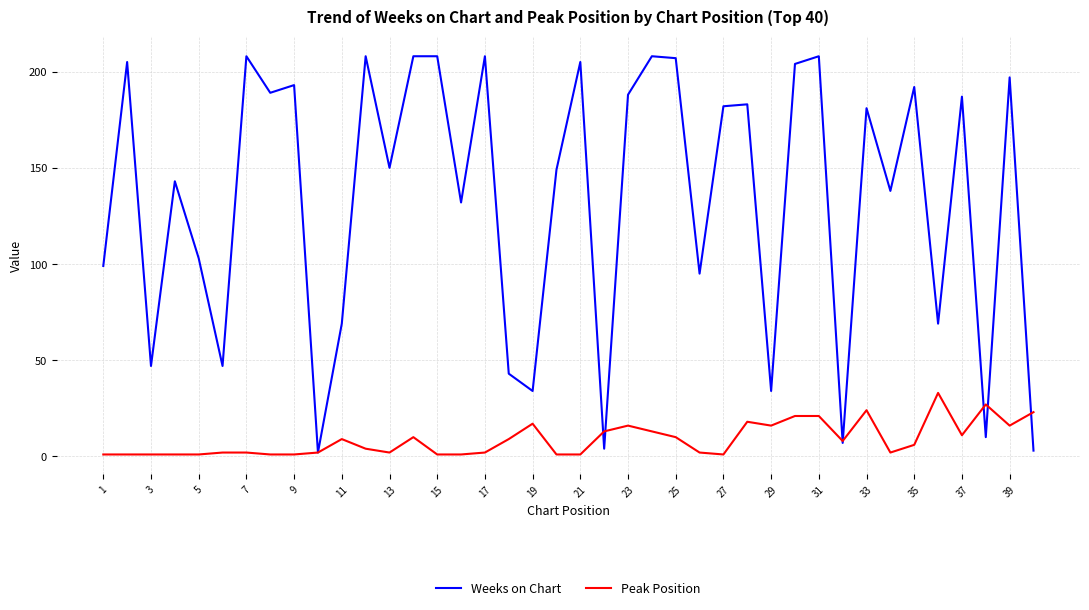

What is the greatest value displayed?

208